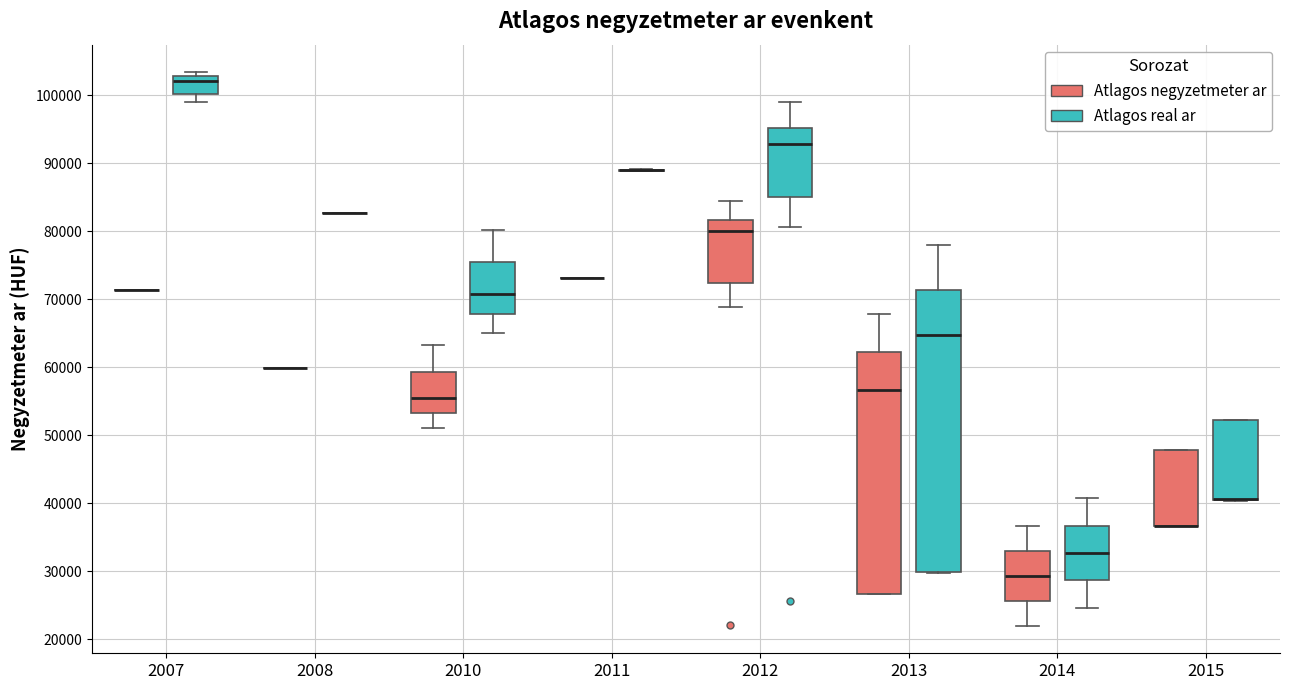

Comparing the boxes themselves (not the whiskers), which one is the tallest?

2013 (Atlagos real ar)